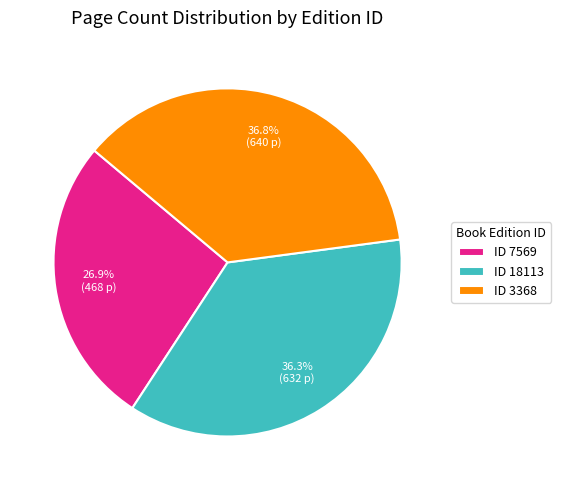

How many segments does this pie chart have?

3